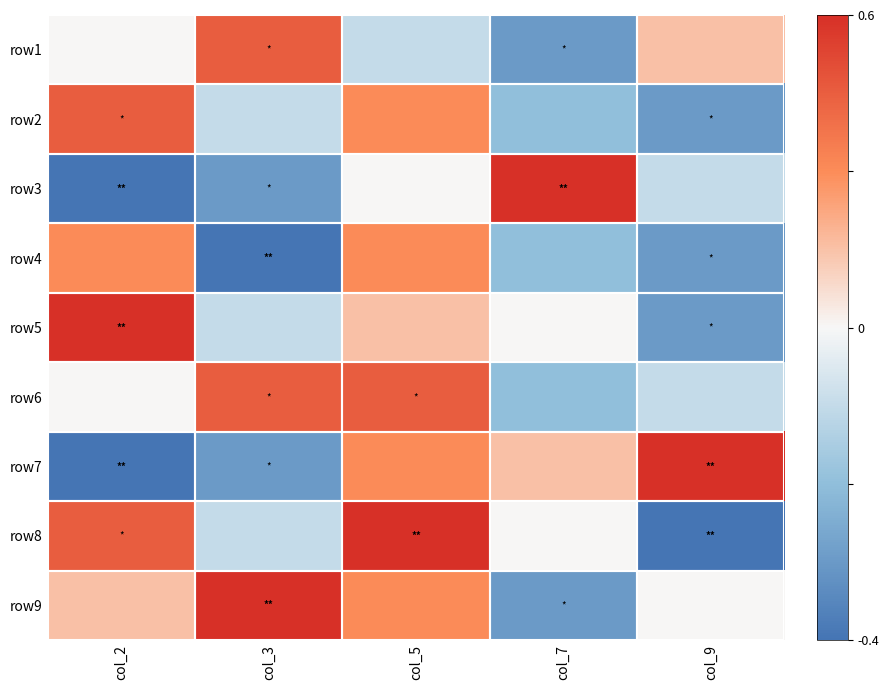

Reading left to right, list all the values displayed in this chart.

row1: col_2=0.0	col_3=0.8	col_5=-0.2	col_7=-0.8	col_9=0.2
row2: col_2=0.8	col_3=-0.2	col_5=0.5	col_7=-0.5	col_9=-0.8
row3: col_2=-1.0	col_3=-0.8	col_5=0.0	col_7=1.0	col_9=-0.2
row4: col_2=0.5	col_3=-1.0	col_5=0.5	col_7=-0.5	col_9=-0.8
row5: col_2=1.0	col_3=-0.2	col_5=0.2	col_7=0.0	col_9=-0.8
row6: col_2=0.0	col_3=0.8	col_5=0.8	col_7=-0.5	col_9=-0.2
row7: col_2=-1.0	col_3=-0.8	col_5=0.5	col_7=0.2	col_9=1.0
row8: col_2=0.8	col_3=-0.2	col_5=1.0	col_7=0.0	col_9=-1.0
row9: col_2=0.2	col_3=1.0	col_5=0.5	col_7=-0.8	col_9=0.0